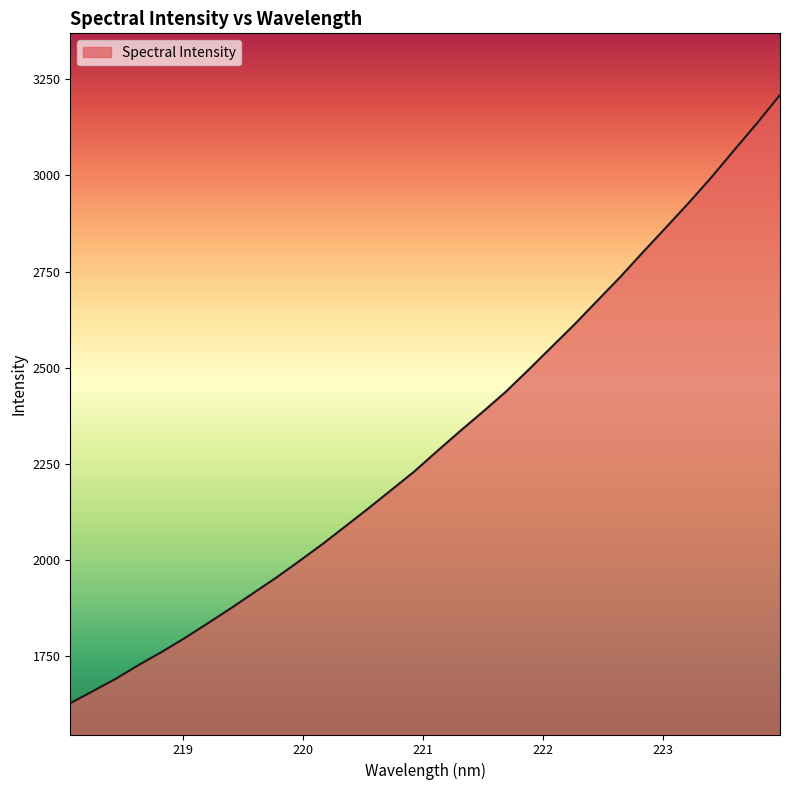

What is the minimum value shown in the chart?

1627.0